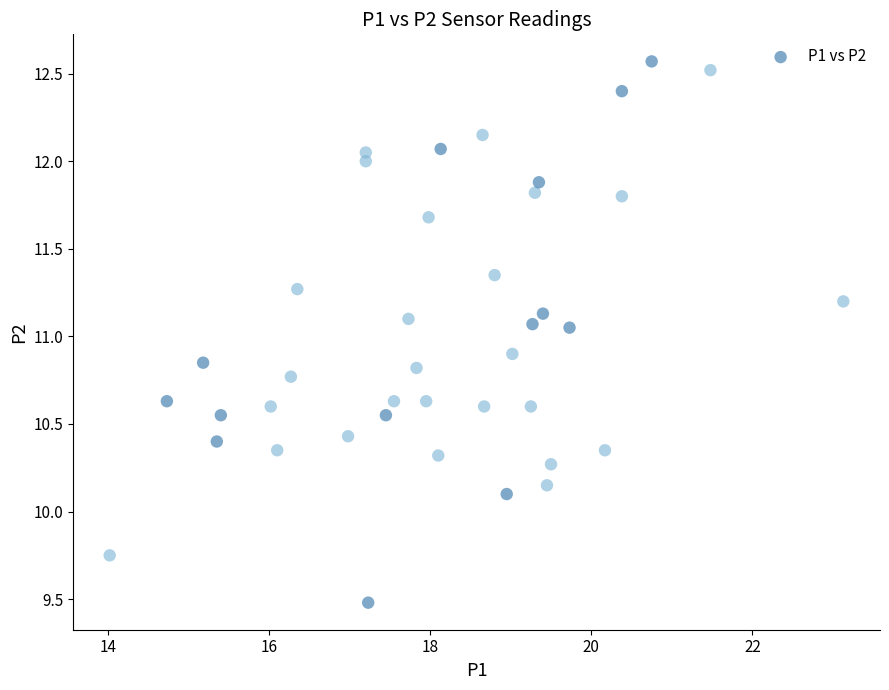

What is the range of Y values (max minus min)?

3.1